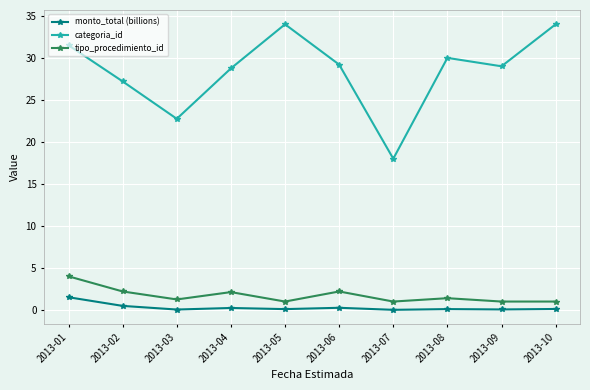

Is this an area chart (filled region under the line)?

No